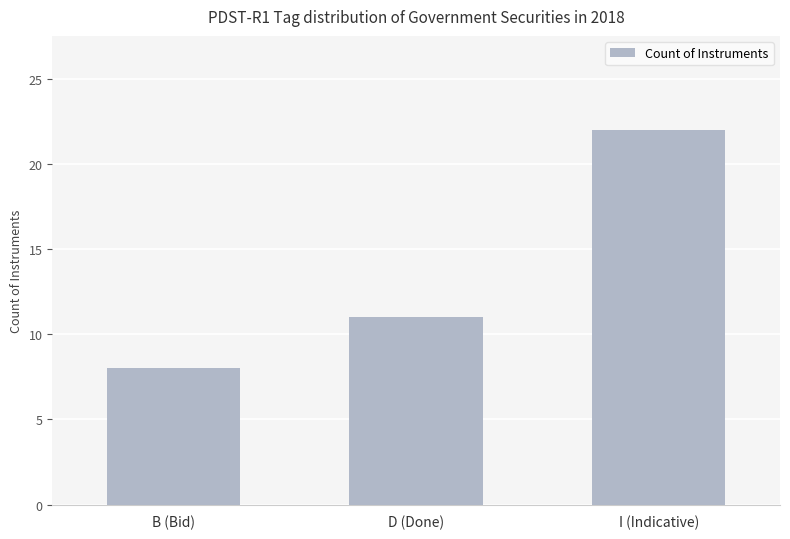

Are the bars horizontal?

No